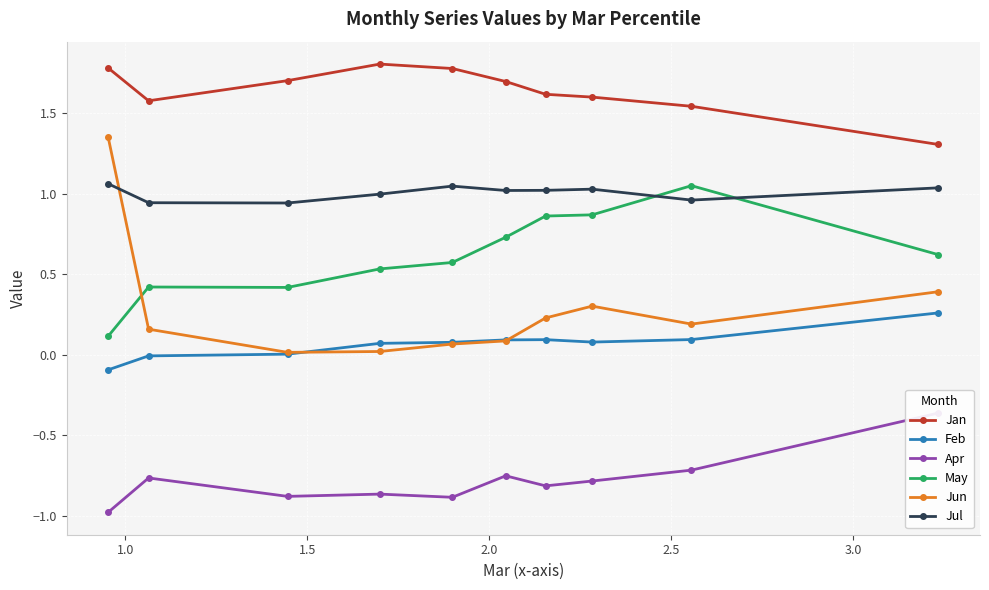

True or false: May and Feb cross at least once.

False